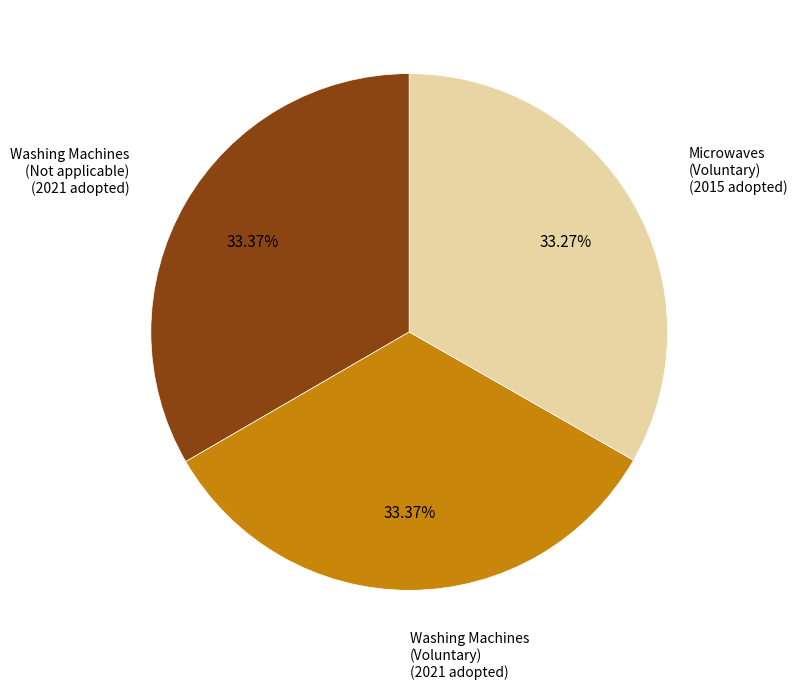

Do Washing Machines (Not applicable) and Washing Machines (Voluntary) together represent more than half of the pie?

Yes